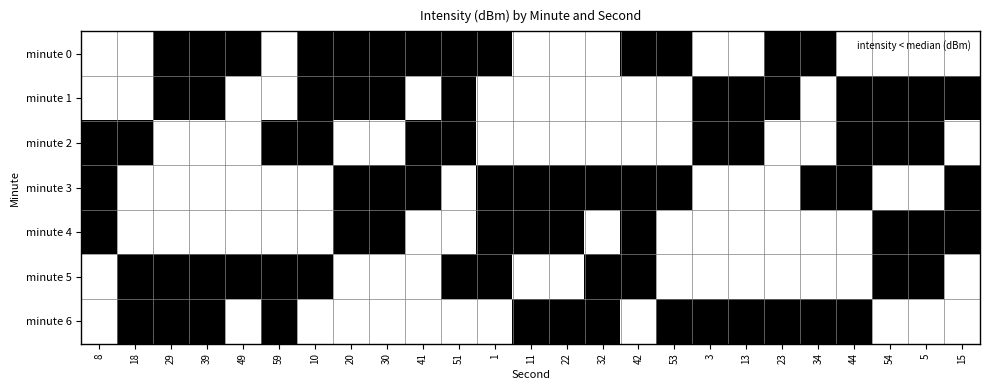

Reading left to right, list all the values displayed in this chart.

minute 0: 8=0	18=0	29=1	39=1	49=1	59=0	10=1	20=1	30=1	41=1	51=1	1=1	11=0	22=0	32=0	42=1	53=1	3=0	13=0	23=1	34=1	44=0	54=0	5=0	15=0
minute 1: 8=0	18=0	29=1	39=1	49=0	59=0	10=1	20=1	30=1	41=0	51=1	1=0	11=0	22=0	32=0	42=0	53=0	3=1	13=1	23=1	34=0	44=1	54=1	5=1	15=1
minute 2: 8=1	18=1	29=0	39=0	49=0	59=1	10=1	20=0	30=0	41=1	51=1	1=0	11=0	22=0	32=0	42=0	53=0	3=1	13=1	23=0	34=0	44=1	54=1	5=1	15=0
minute 3: 8=1	18=0	29=0	39=0	49=0	59=0	10=0	20=1	30=1	41=1	51=0	1=1	11=1	22=1	32=1	42=1	53=1	3=0	13=0	23=0	34=1	44=1	54=0	5=0	15=1
minute 4: 8=1	18=0	29=0	39=0	49=0	59=0	10=0	20=1	30=1	41=0	51=0	1=1	11=1	22=1	32=0	42=1	53=0	3=0	13=0	23=0	34=0	44=0	54=1	5=1	15=1
minute 5: 8=0	18=1	29=1	39=1	49=1	59=1	10=1	20=0	30=0	41=0	51=1	1=1	11=0	22=0	32=1	42=1	53=0	3=0	13=0	23=0	34=0	44=0	54=1	5=1	15=0
minute 6: 8=0	18=1	29=1	39=1	49=0	59=1	10=0	20=0	30=0	41=0	51=0	1=0	11=1	22=1	32=1	42=0	53=1	3=1	13=1	23=1	34=1	44=1	54=0	5=0	15=0